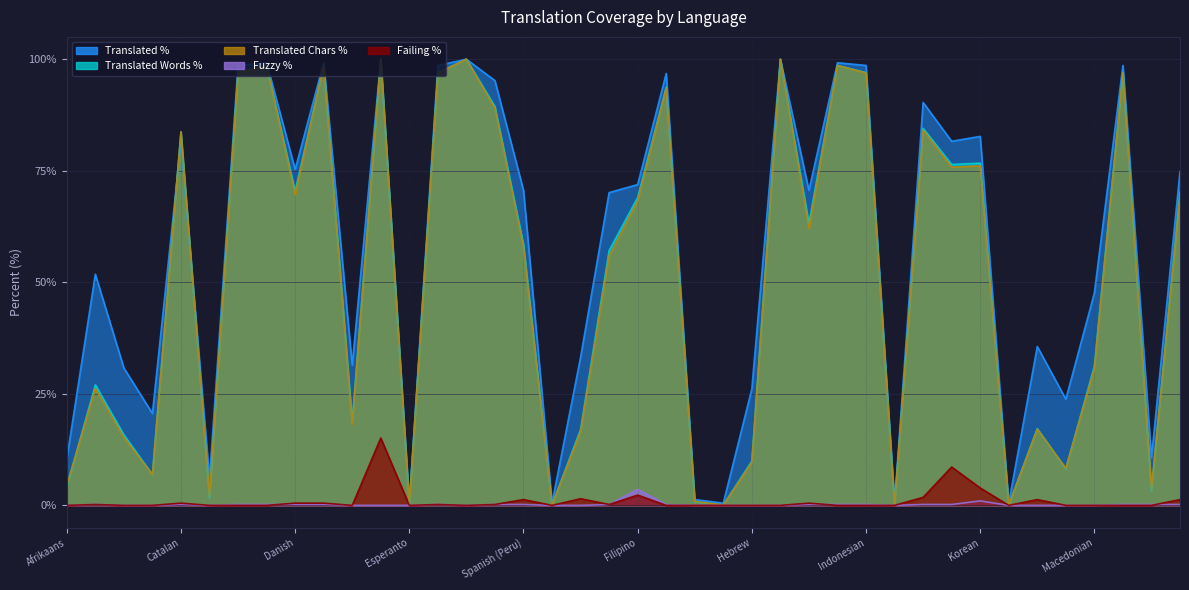

What is the value of the translated_chars_percent point at the 5th from the left?

83.7